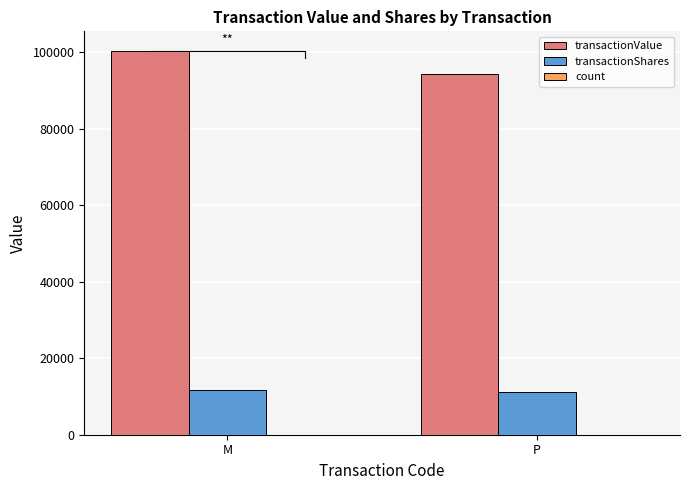

What is the value of the count bar at the 1st from the left?

6